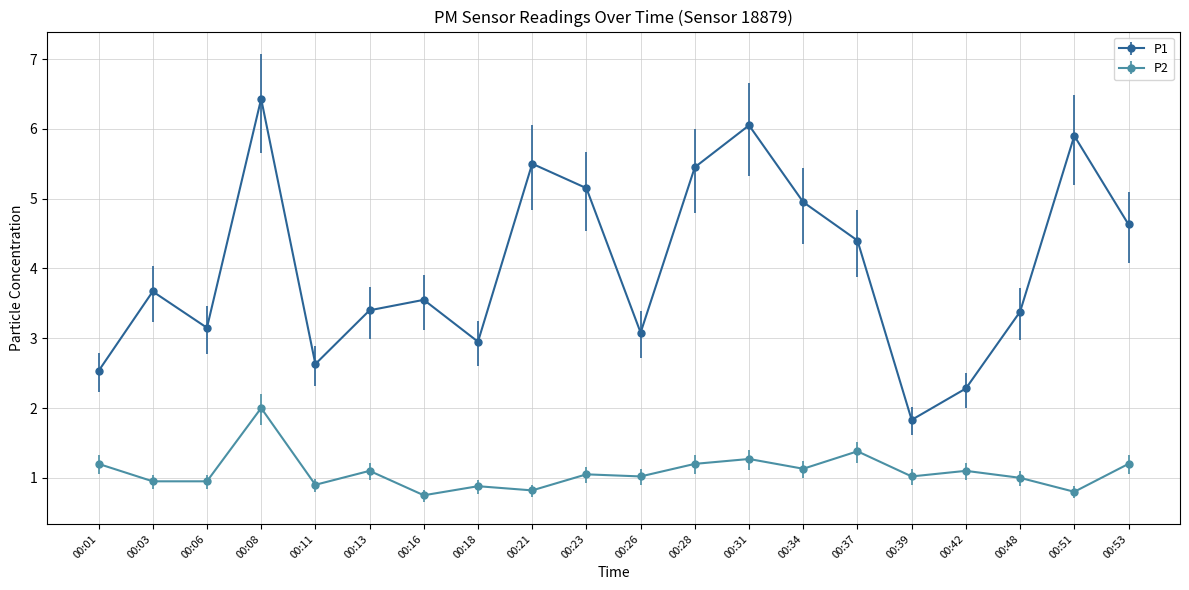

True or false: P1 has a value of 5.2 at 00:23.

True